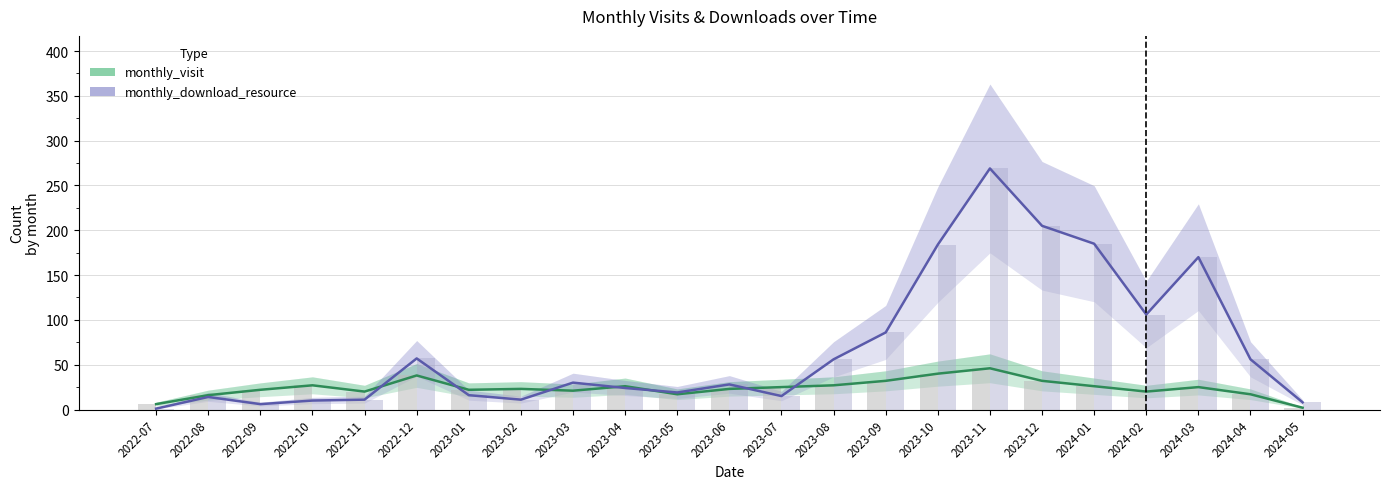

Which has a higher value, 2023-04 or 2023-09?

2023-09